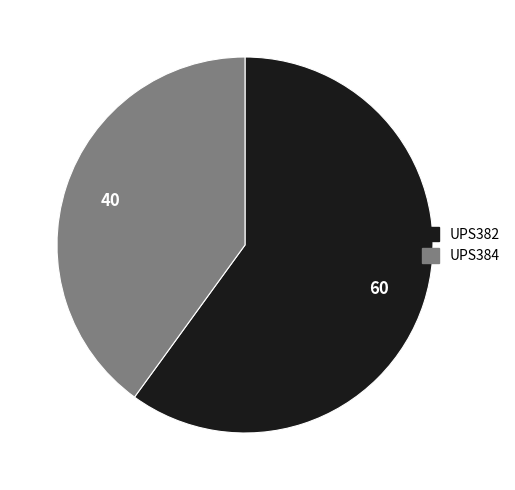

Approximately how many times larger is the value at UPS384 compared to UPS382?

0.7